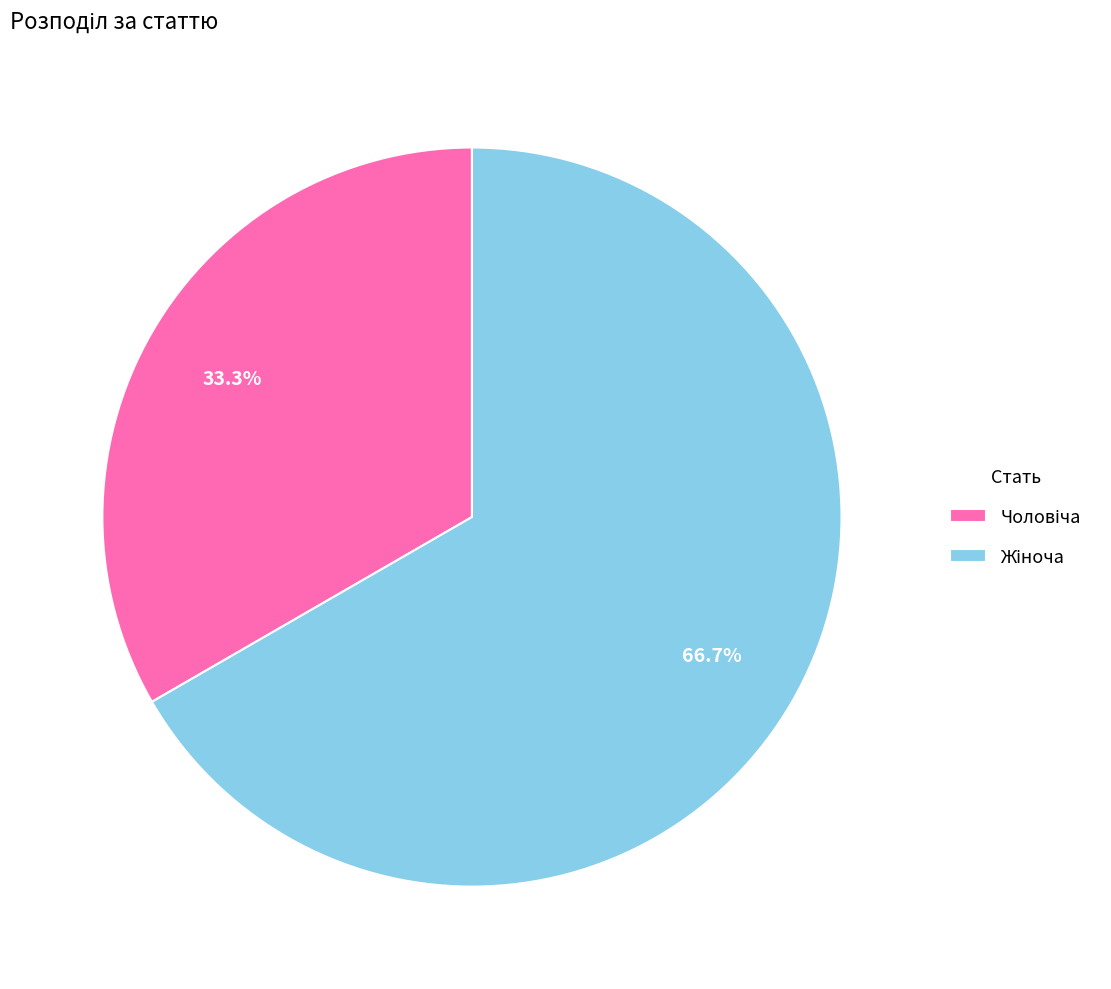

Does any single category account for the majority?

Yes